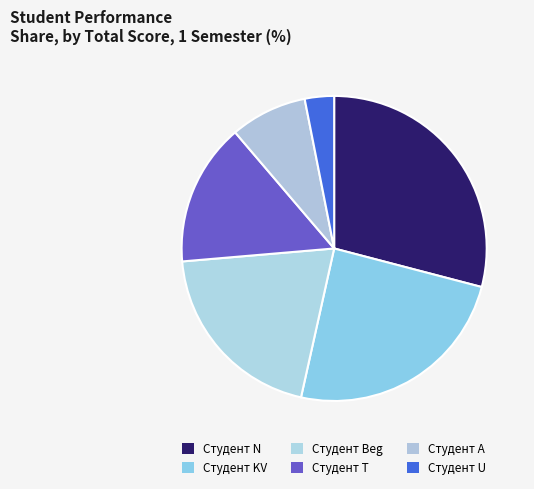

Rank the categories by value from lowest to highest.

Студент U, Студент A, Студент T, Студент Beg, Студент KV, Студент N